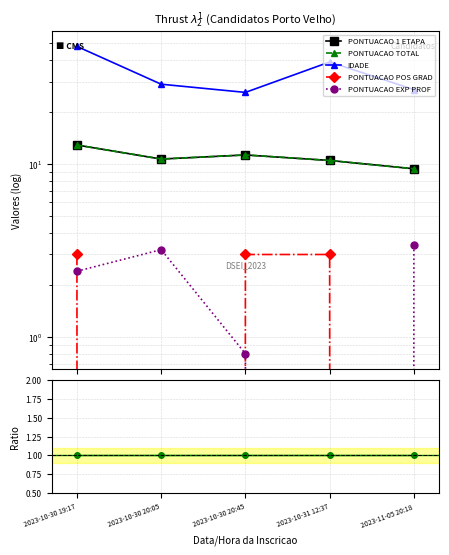

What are all the series names shown in the legend?

PONTUACAO 1 ETAPA, PONTUACAO TOTAL, IDADE, PONTUACAO POS GRAD, PONTUACAO EXP PROF